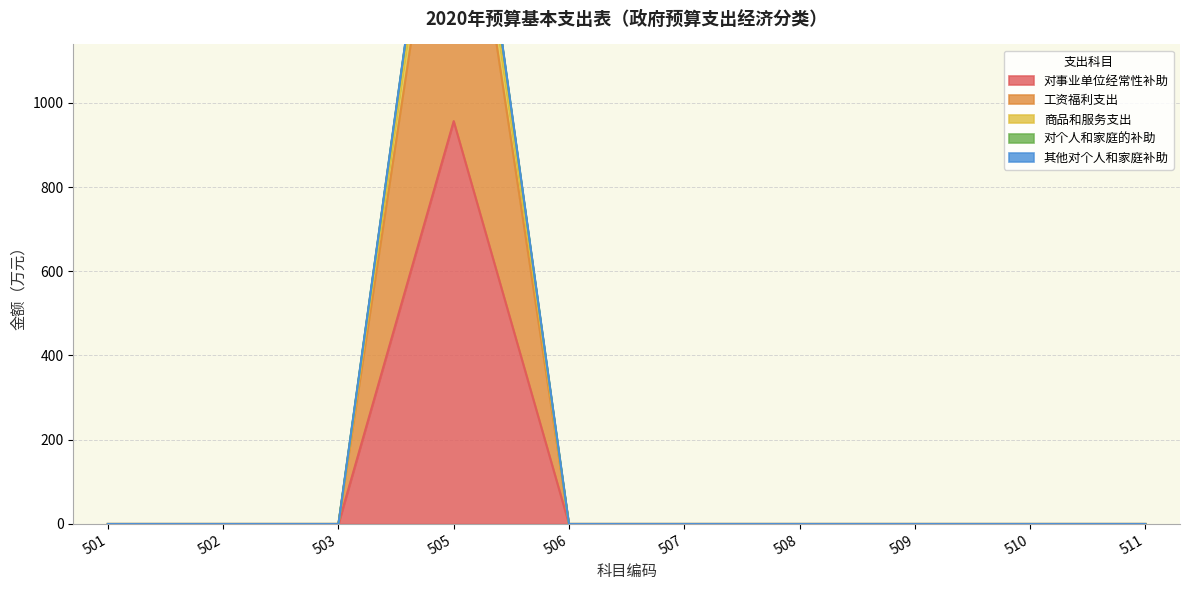

Which label corresponds to the smallest value in the chart?

501